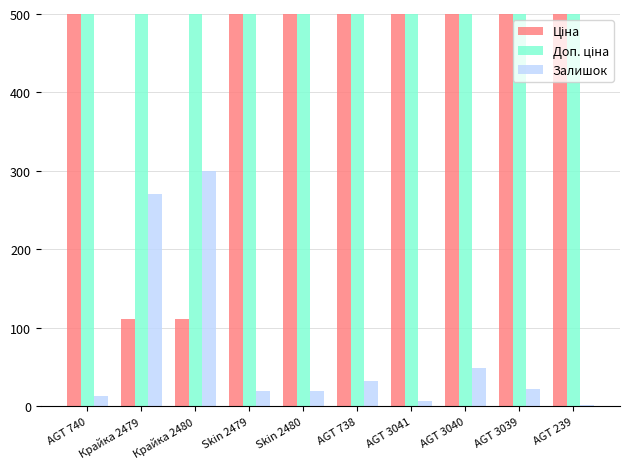

Which series has the widest spread of values?

Доп. ціна